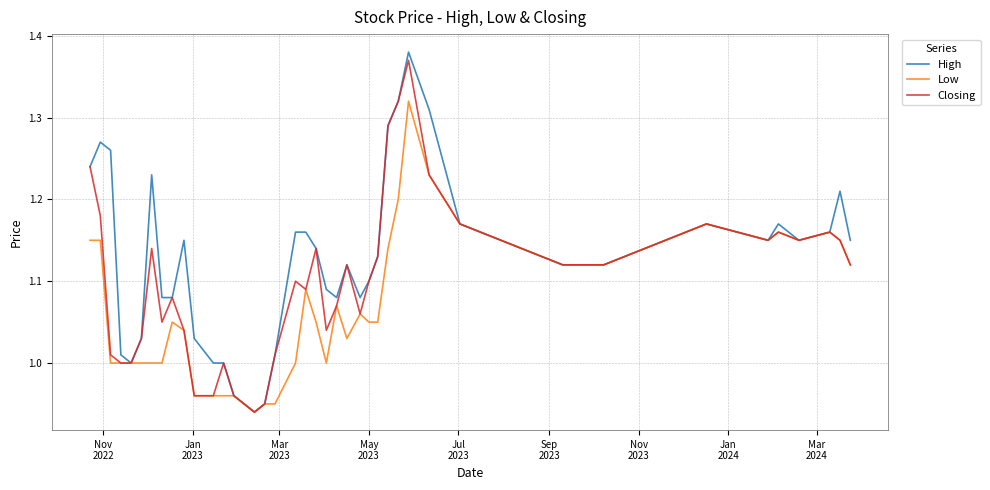

Which series has the largest total across all categories?

High